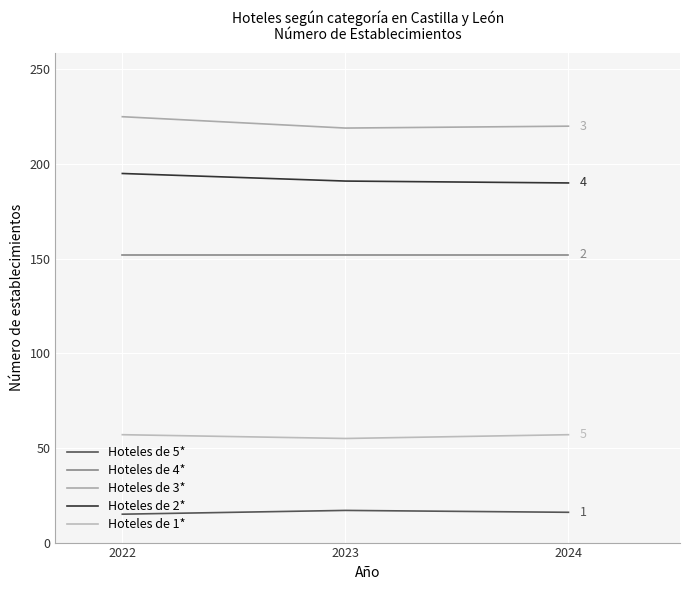

What is the value of the Hoteles de 4* point at the 2nd from the left?

152